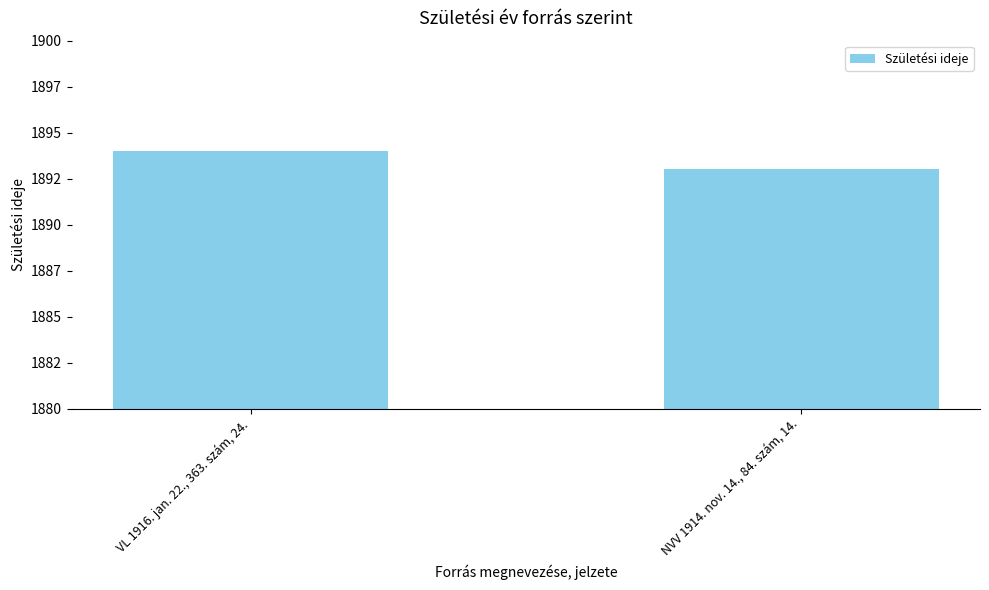

Between NVV 1914. nov. 14., 84. szám, 14. and VL 1916. jan. 22., 363. szám, 24., which is larger?

VL 1916. jan. 22., 363. szám, 24.